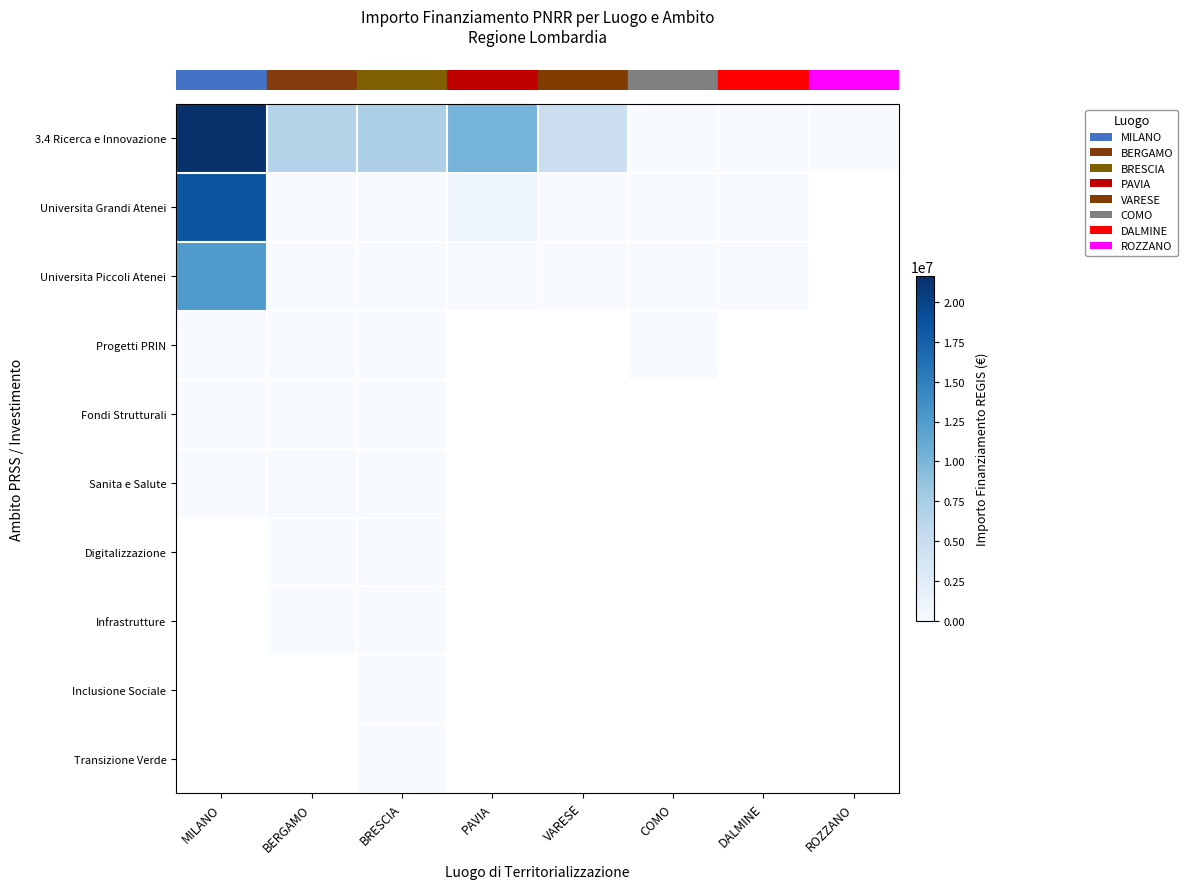

What is the difference between the highest and lowest values at DALMINE?

50017.5